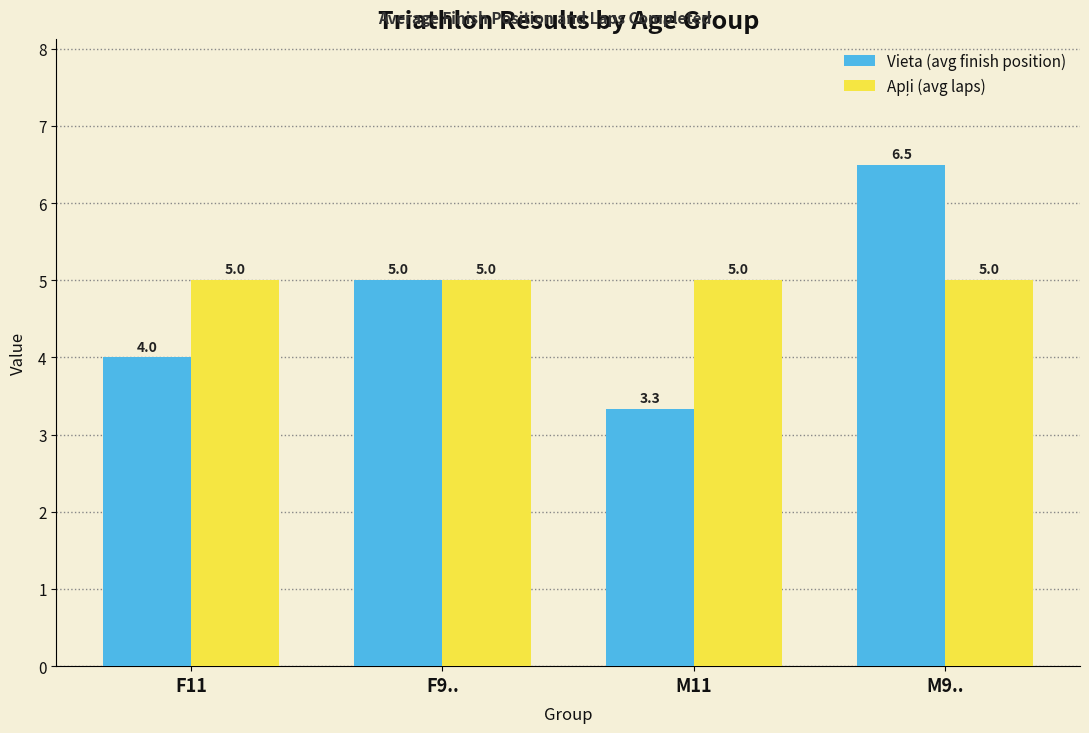

List the labels in order of Vieta (avg finish position) value, largest first.

M9.., F9.., F11, M11